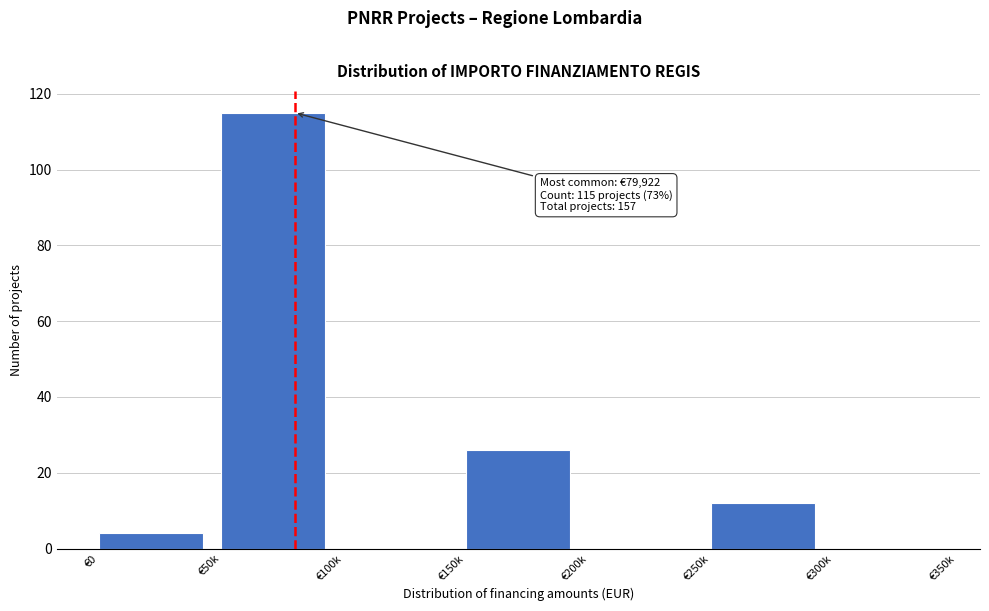

Reading left to right, transcribe all the data shown in this chart.

€0=4	€50k=115	€100k=0	€150k=26	€200k=0	€250k=12	€300k=0